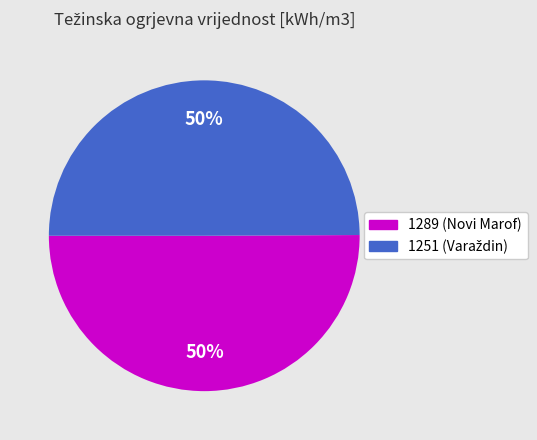

How many segments does this pie chart have?

2